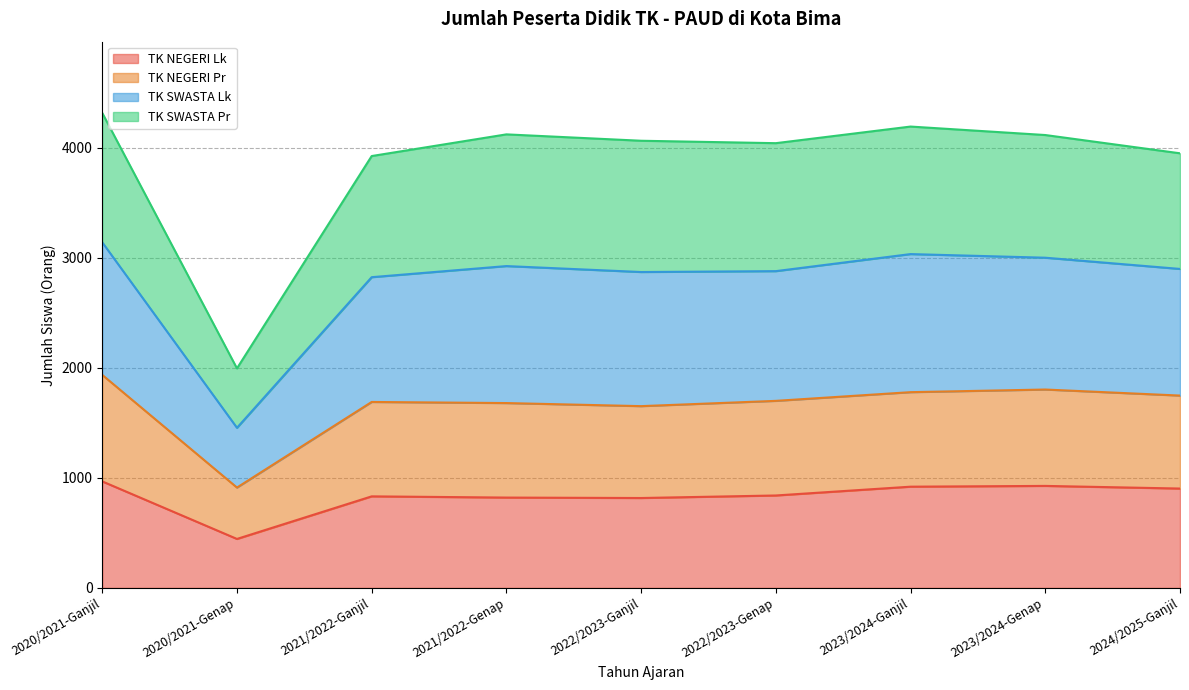

Which has a higher value, 2023/2024-Genap or 2020/2021-Genap?

2023/2024-Genap